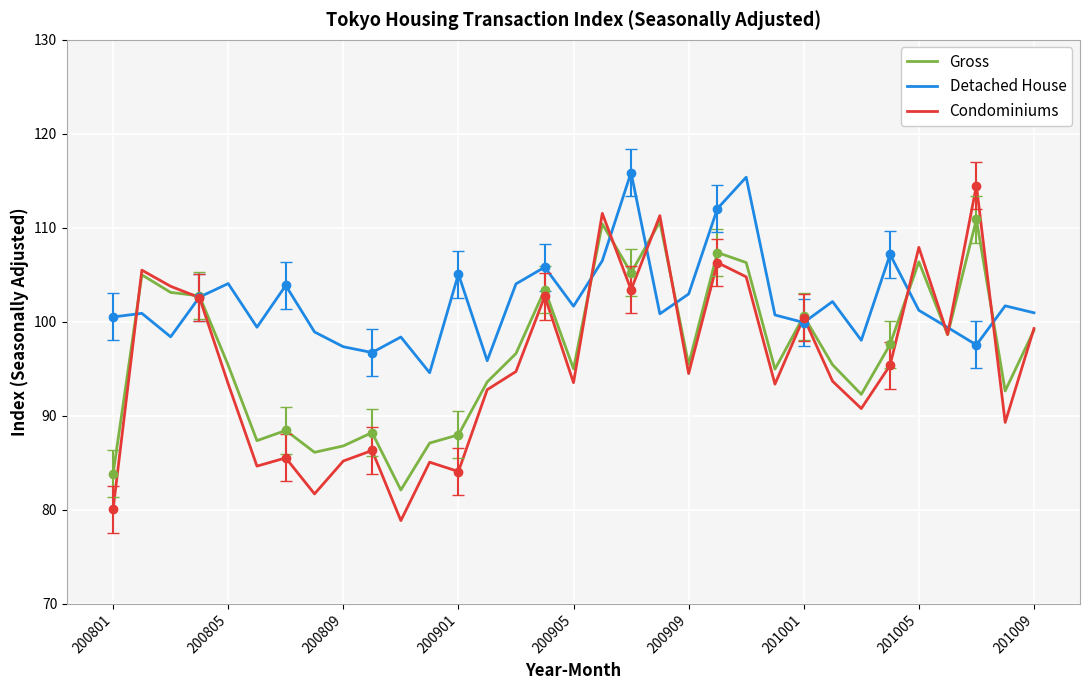

At 29, list the series in order from smallest to largest.

Gross, Condominiums, Detached House